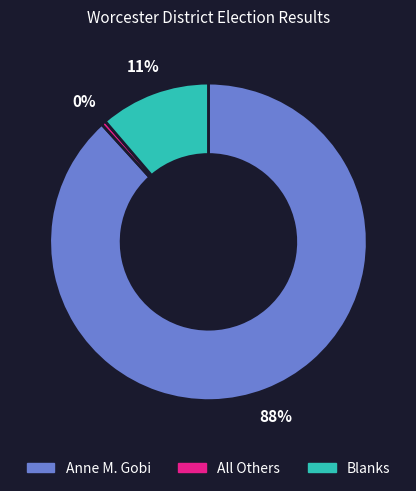

Does any single category account for the majority?

Yes